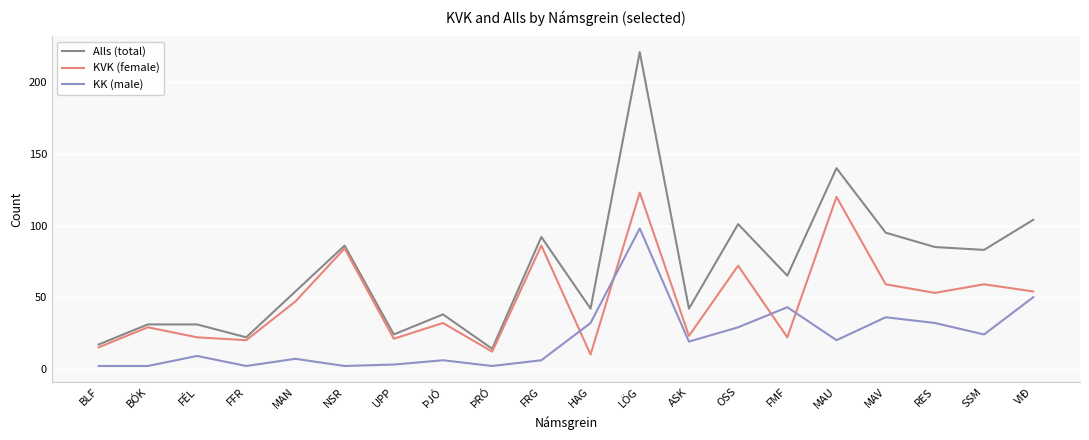

What value does the Alls (total) series have at LÖG?

221